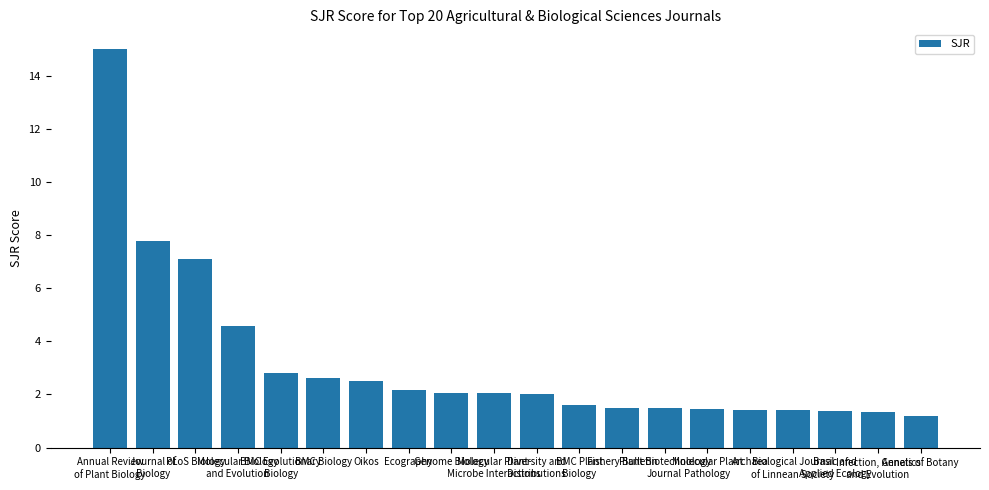

Count the number of categories in the chart.

20